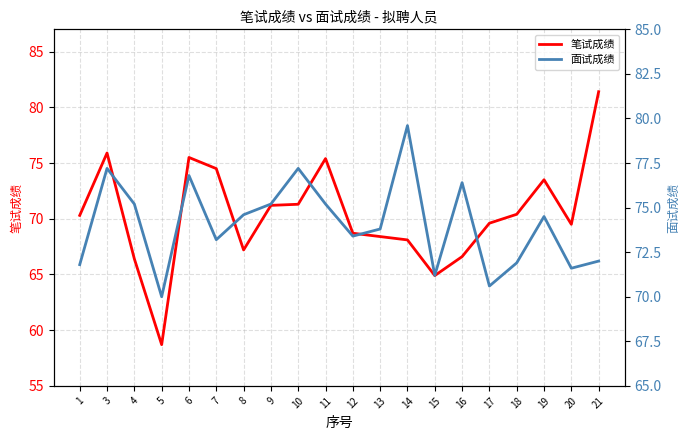

True or false: 面试成绩 has a value of 17.4 at 9.

False